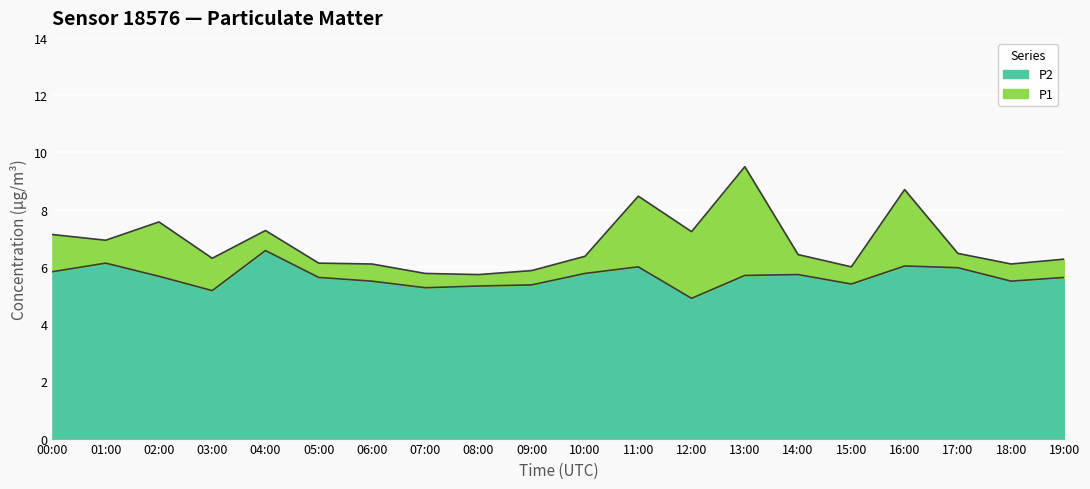

How many interior local peaks does the P2 series have?

5